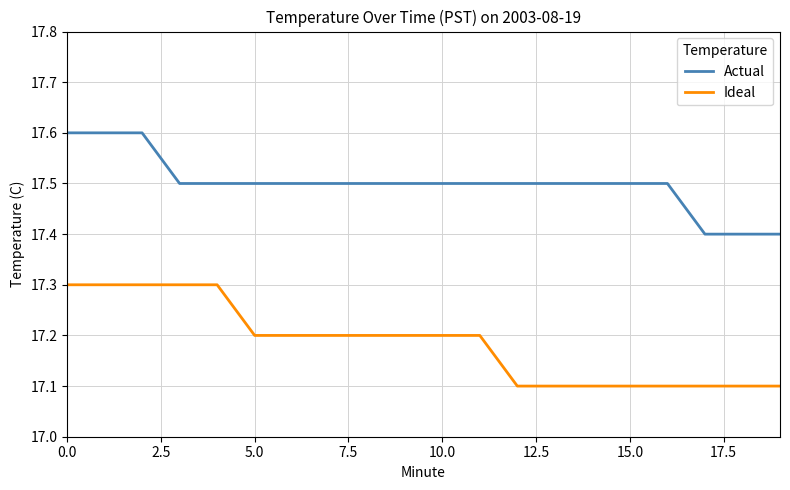

What is the difference between the maximum and minimum values in the Actual series?

0.2